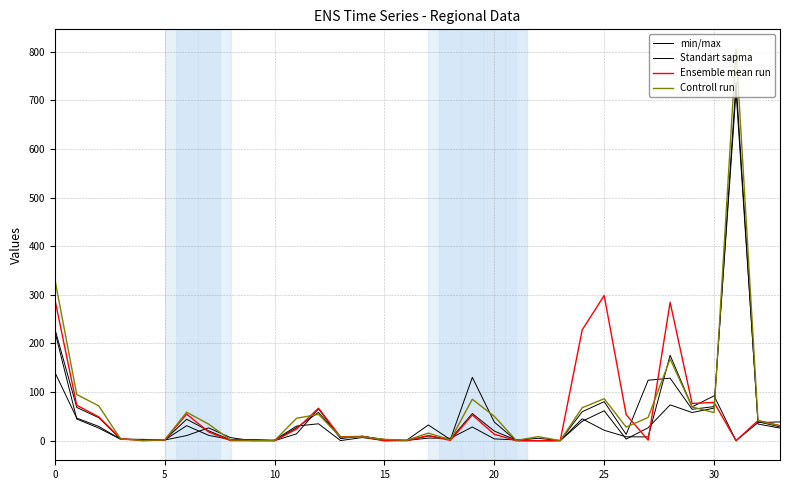

The value of Controll run at 25 is 86.3. True or false?

True